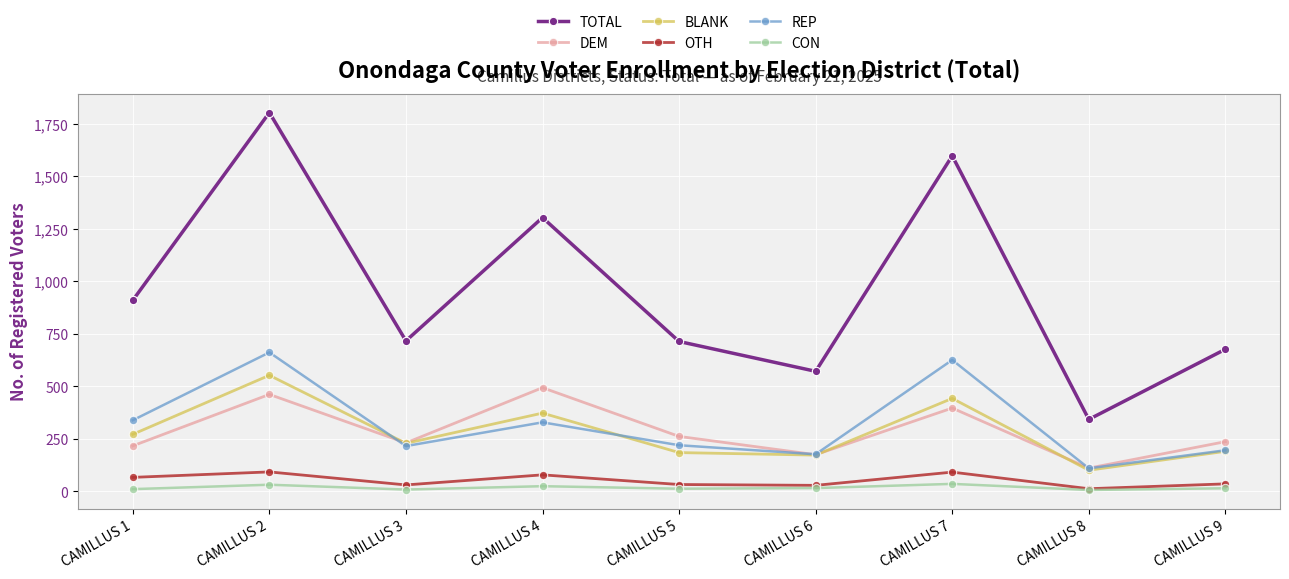

What is the value of the CON point at the 7th from the left?

36